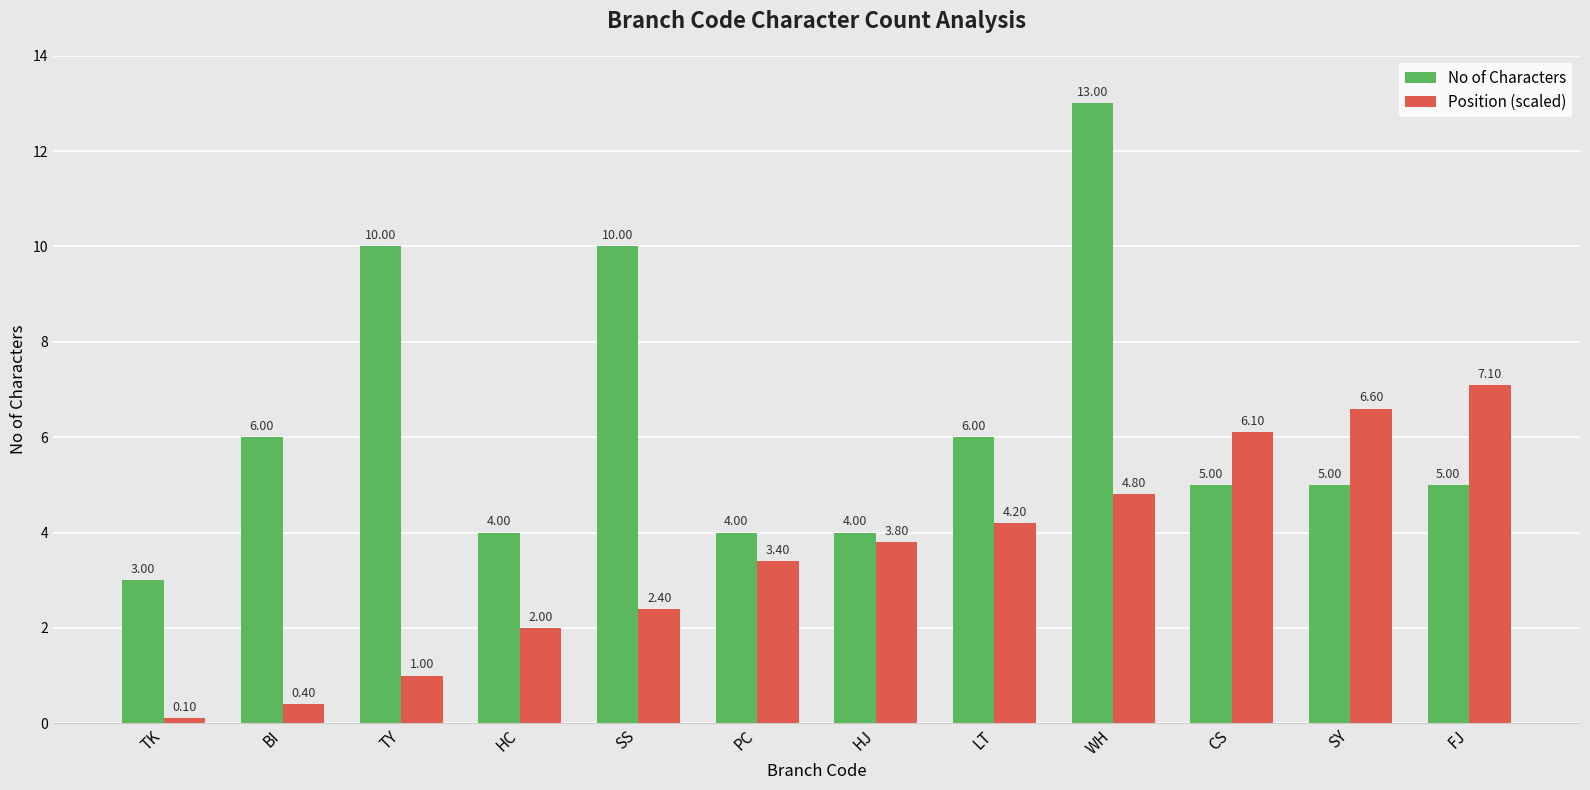

How many data points in Position (scaled) are less than 3?

5